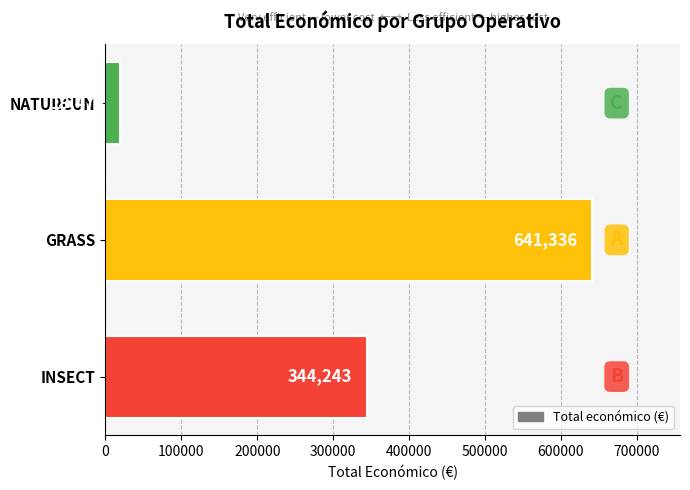

How many bars are there in total?

3